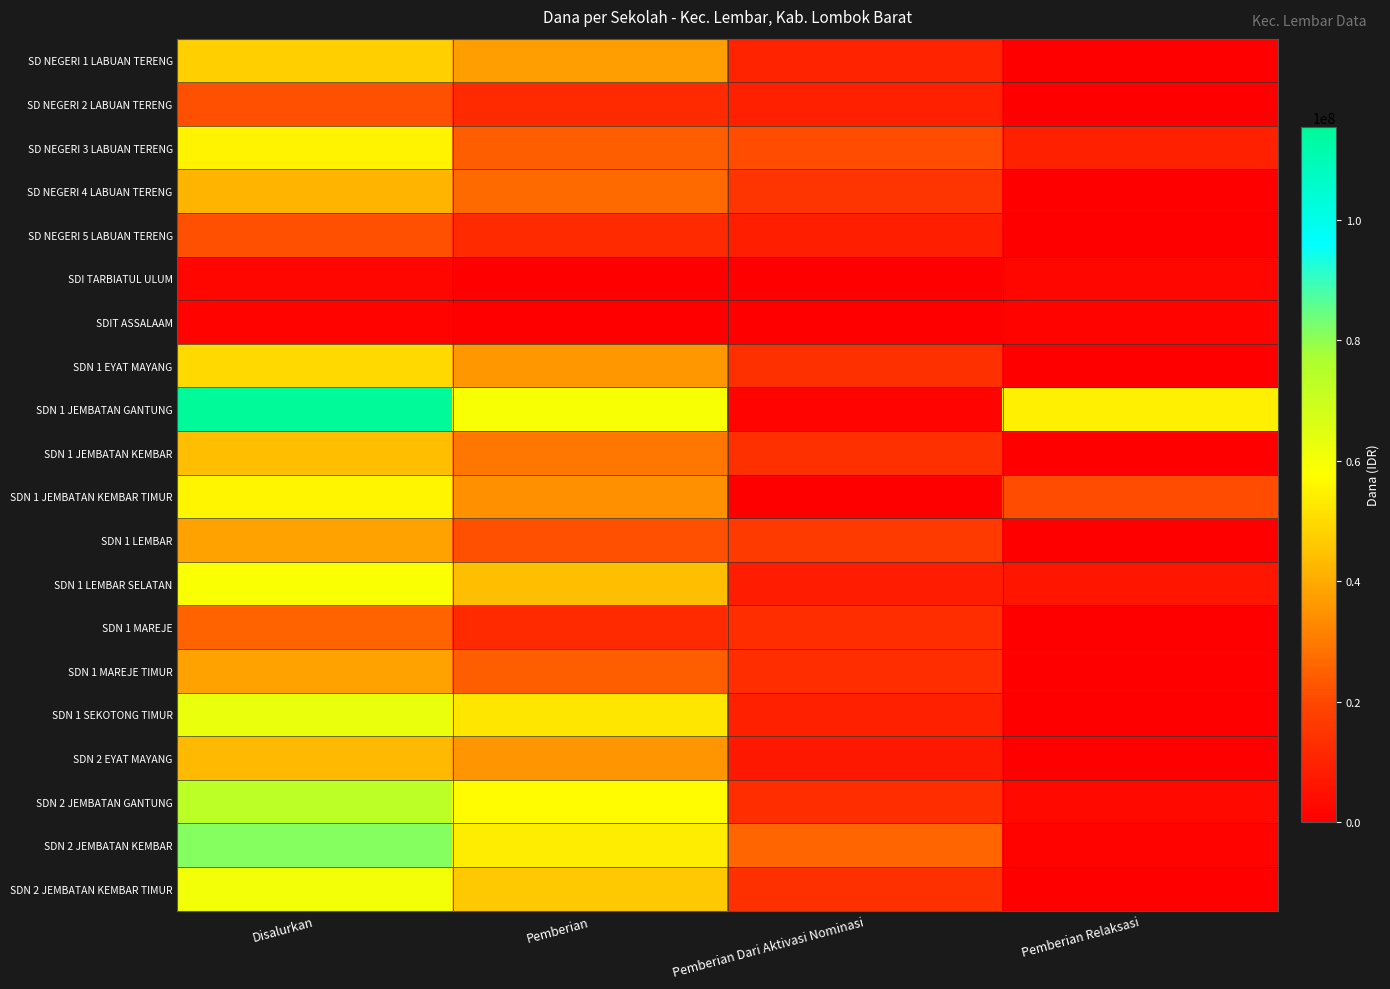

Count the number of categories in the chart.

4